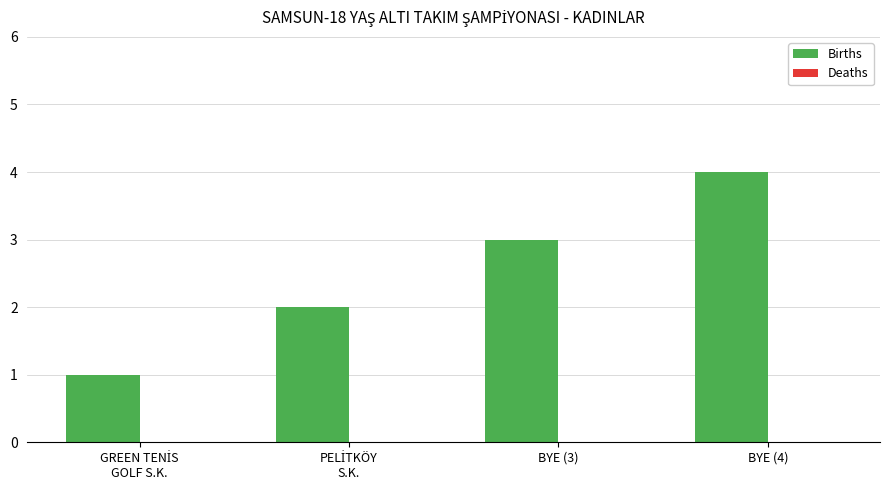

What is the greatest value displayed?

4